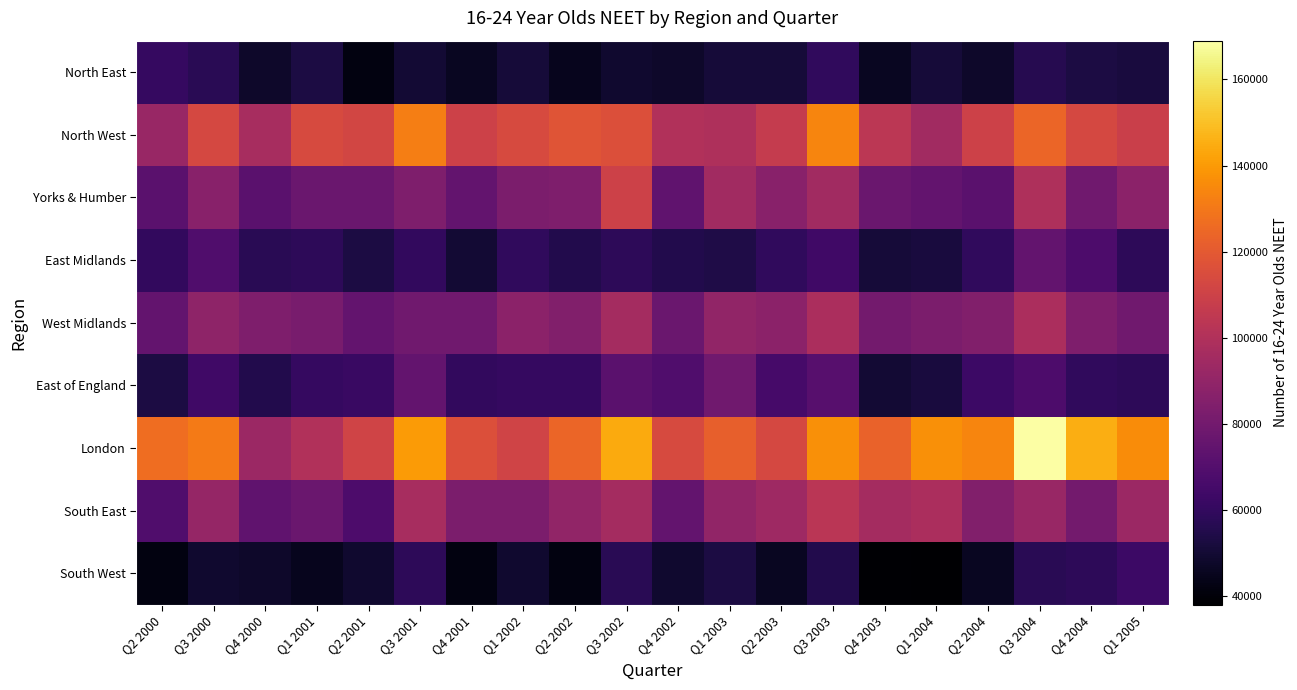

At which category does the chart reach its peak across all series?

Q3 2004